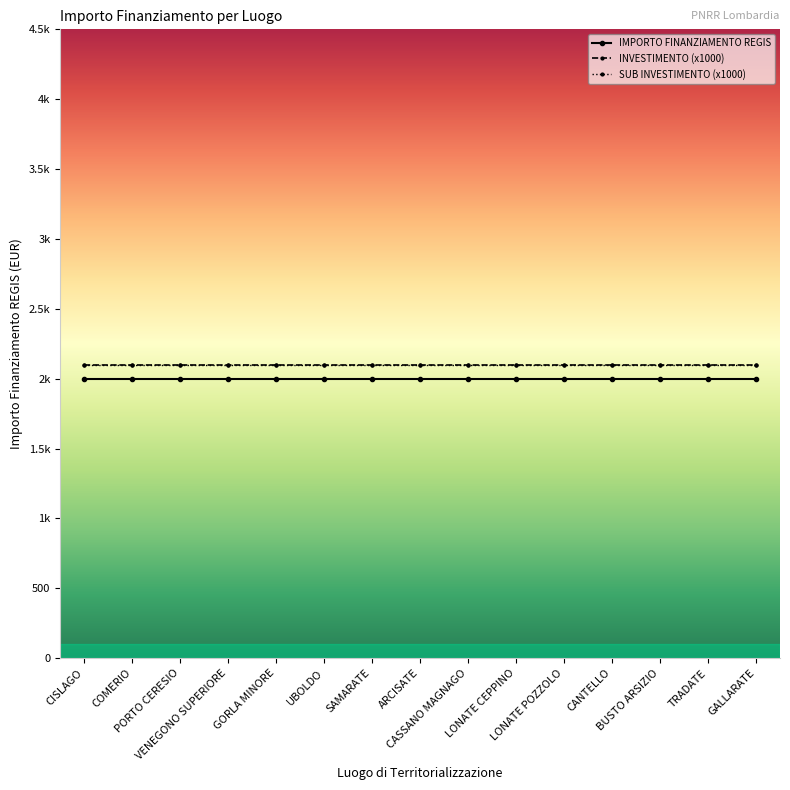

Is this an area chart (filled region under the line)?

No